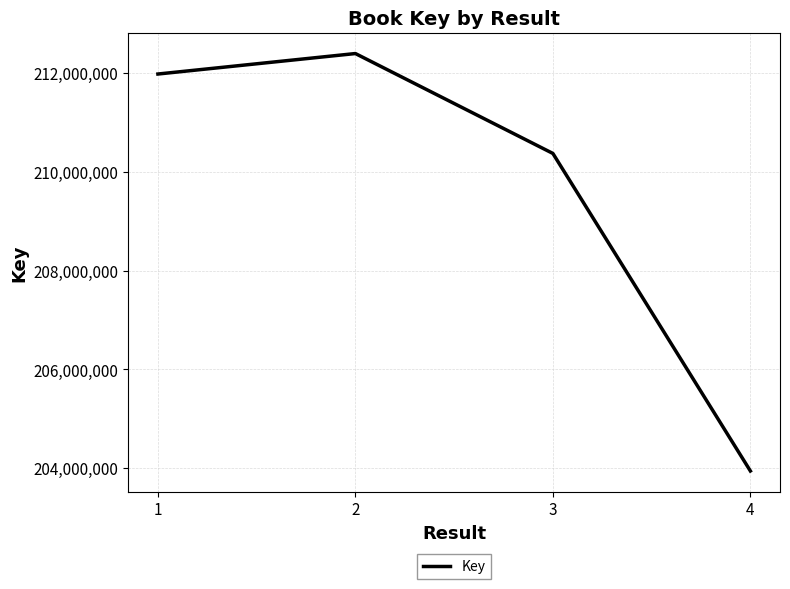

The chart shows a value of 80204199 at 1. True or false?

False